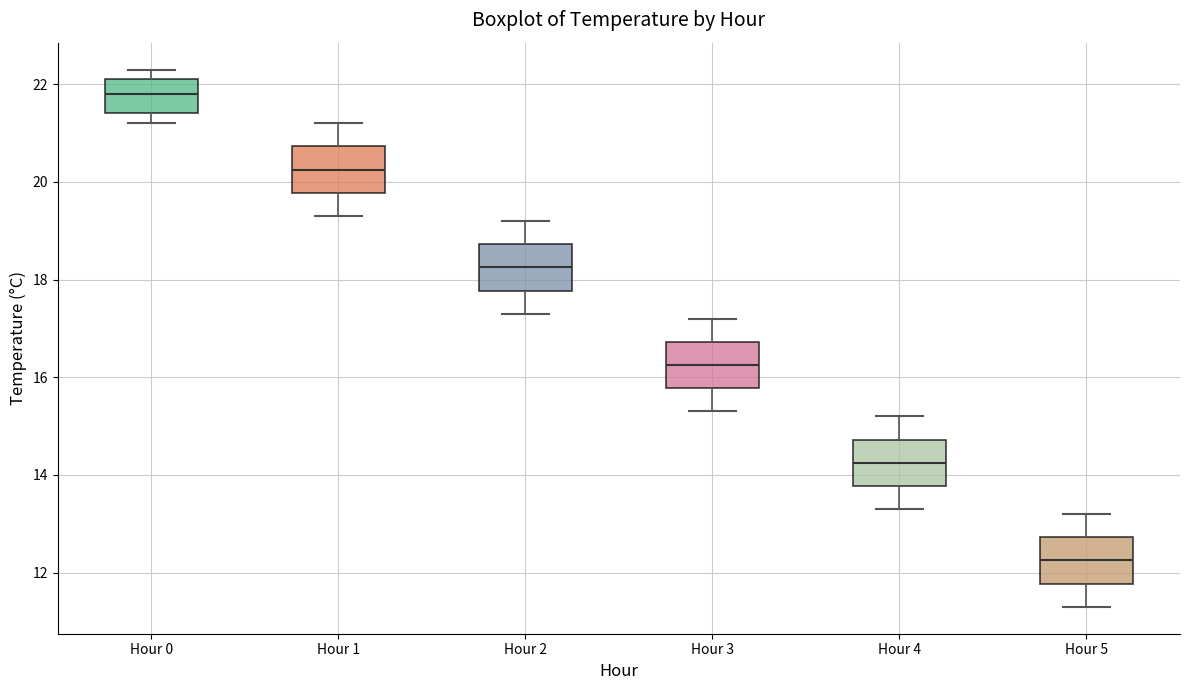

Where does the lower whisker of the box for Hour 5 end on the y-axis? The values are not printed on the chart, so give them approximately, as read against the axis.

11.4